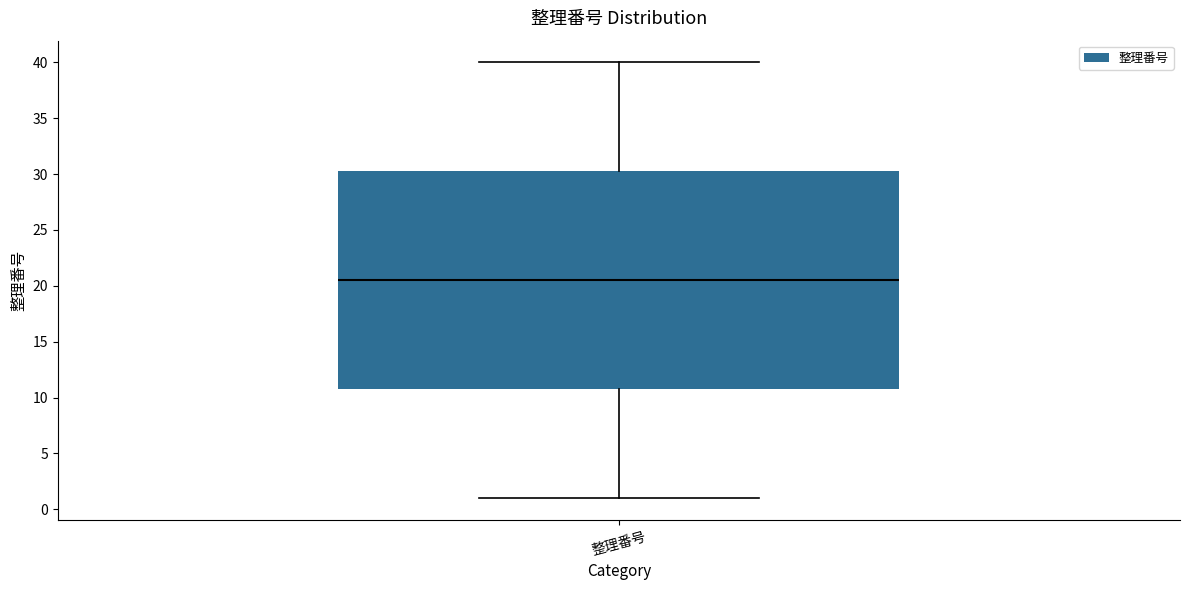

Read this box plot against the y-axis: the position of the median line, the range covered by the box, and the ends of both whiskers. The values are not printed on the chart, so give them approximately, as read against the axis.

median 20.5, box 11.0 to 30.5, whiskers 1.0 to 40.0